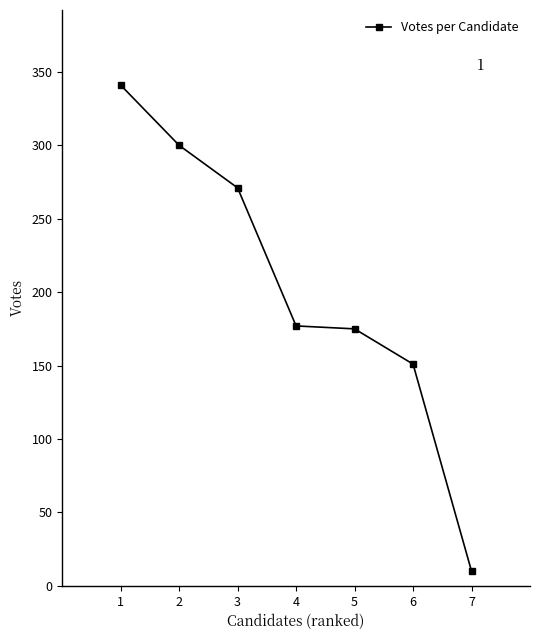

Is it true that the value at 4 is 177?

True